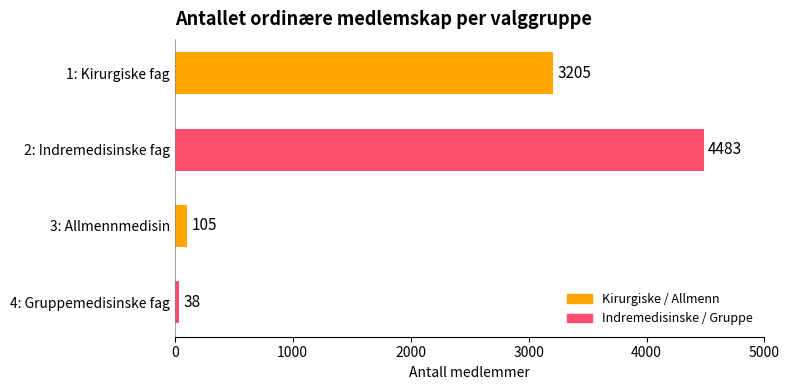

At which label is the value closest to 2260?

1: Kirurgiske fag